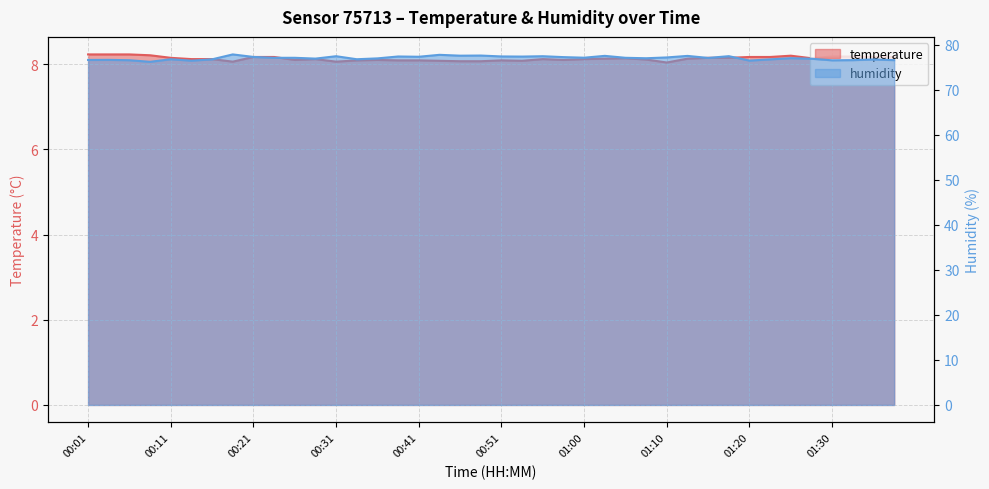

What is the difference between the second highest and minimum values in the humidity series?

1.5